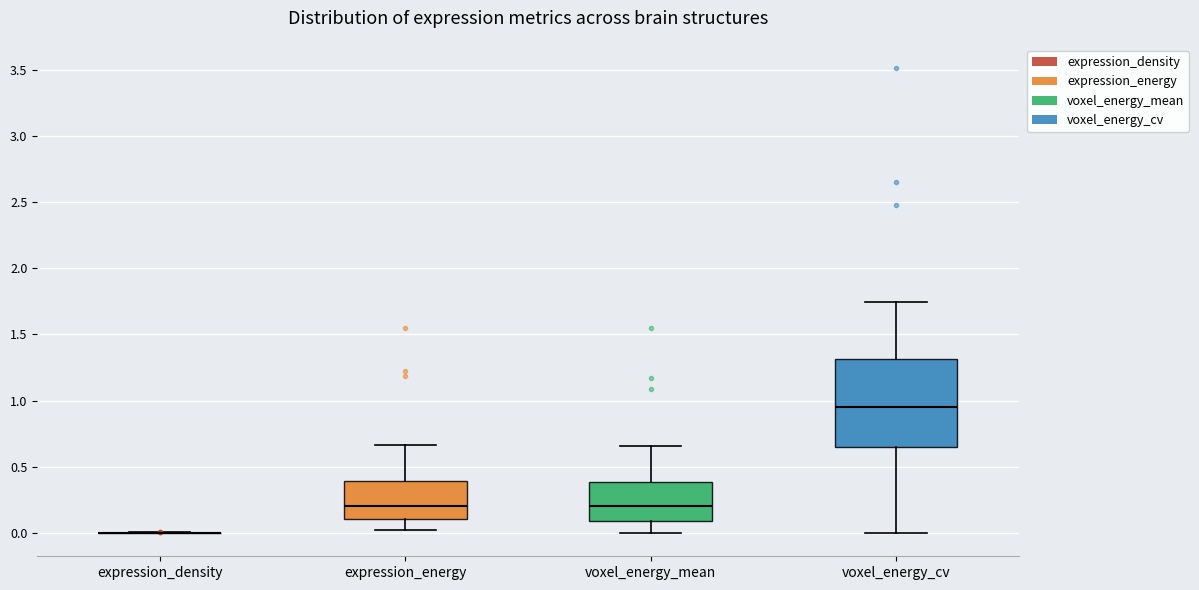

Where does the median line of the box for expression_energy sit on the y-axis? The values are not printed on the chart, so give them approximately, as read against the axis.

0.20